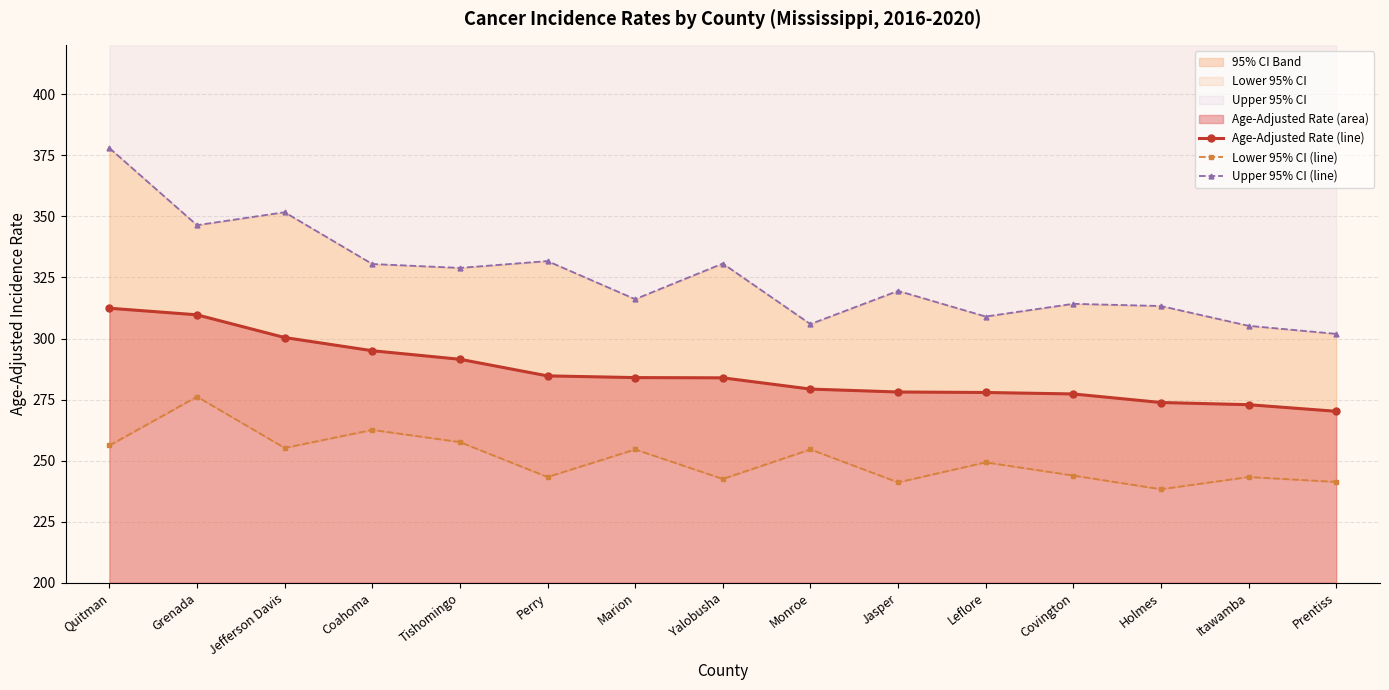

Between Monroe and Itawamba, which series saw the biggest shift?

Lower 95% CI (line)